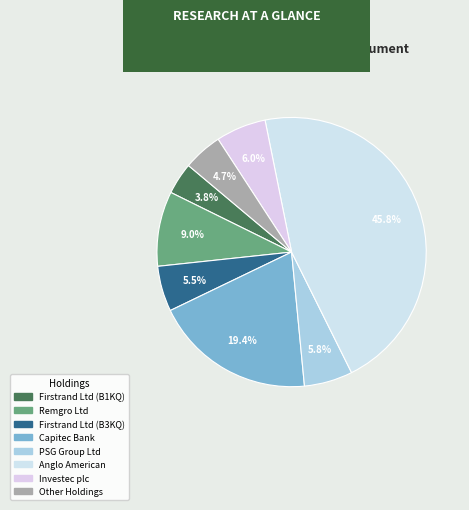

Count the number of slices in the pie.

8